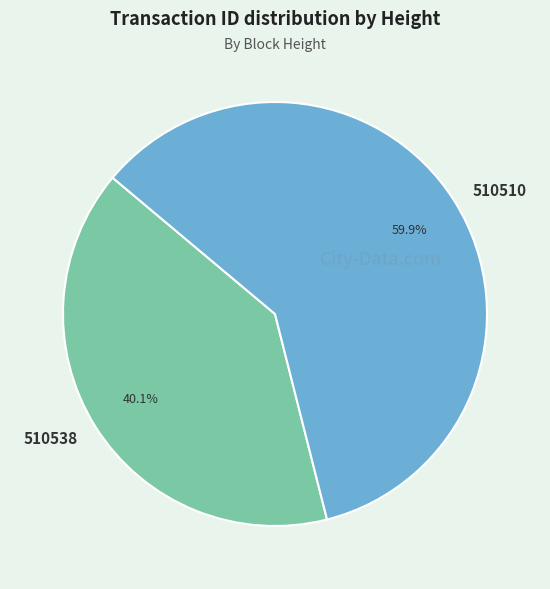

Is 510538 the majority of the pie?

No